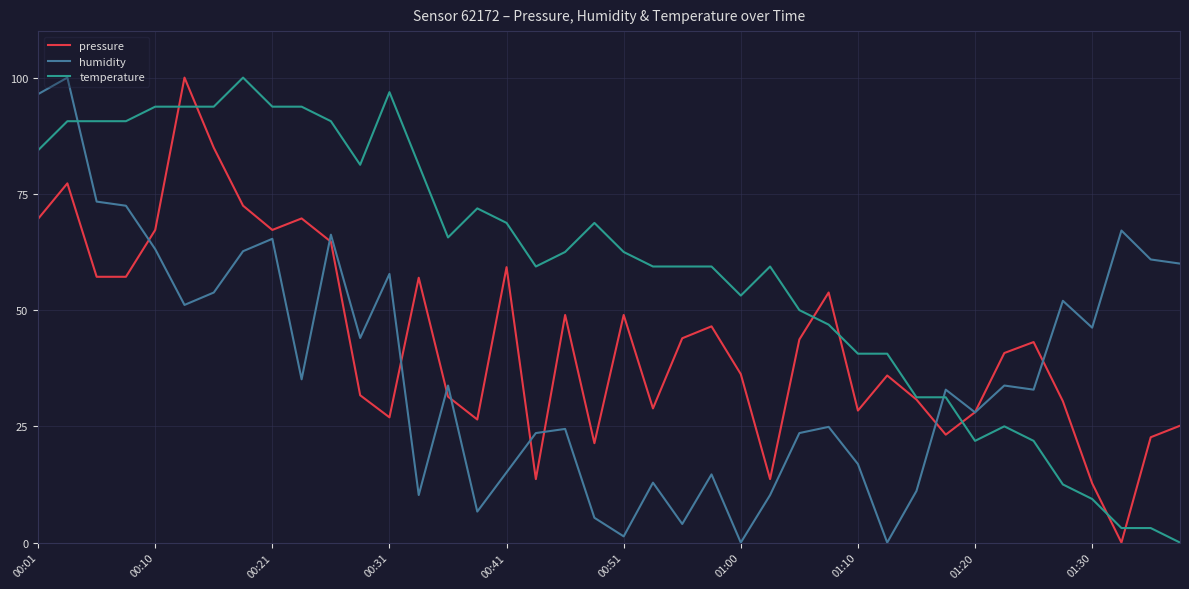

Does the chart have visible grid lines?

Yes